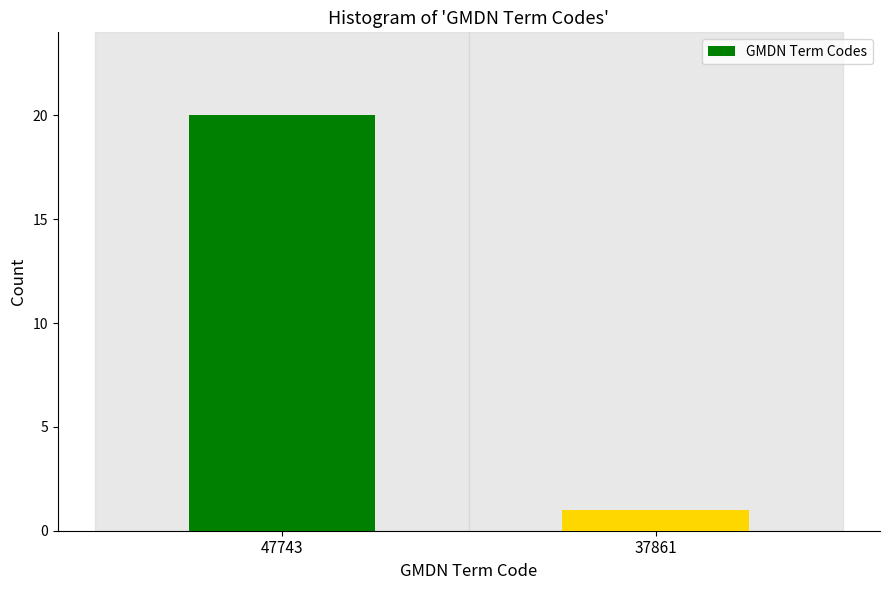

Reading left to right, what are all the values shown in this chart?

47743=20	37861=1